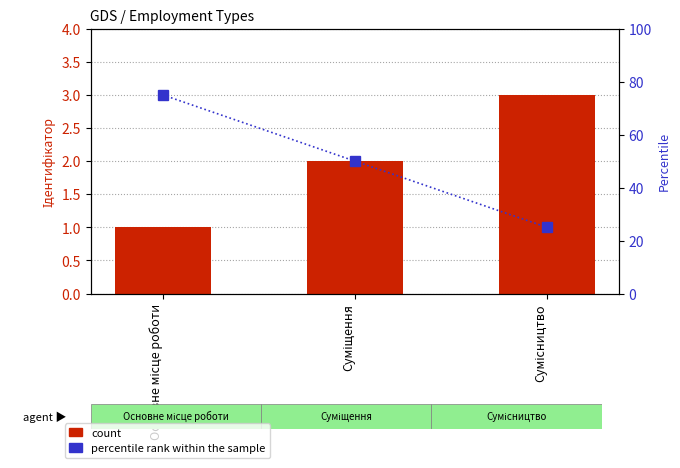

Count the count values in the range 1 to 3.

3